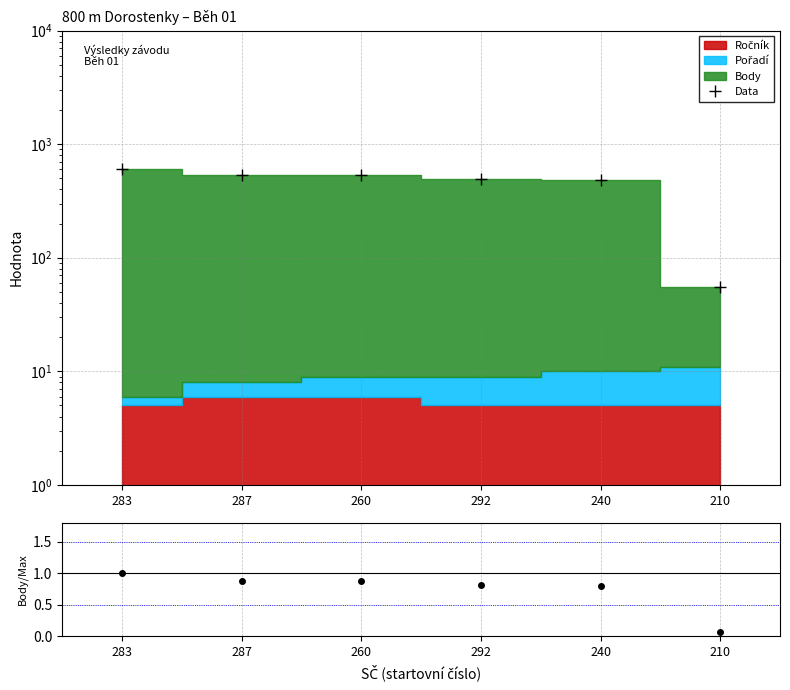

What position from the right is 287?

5